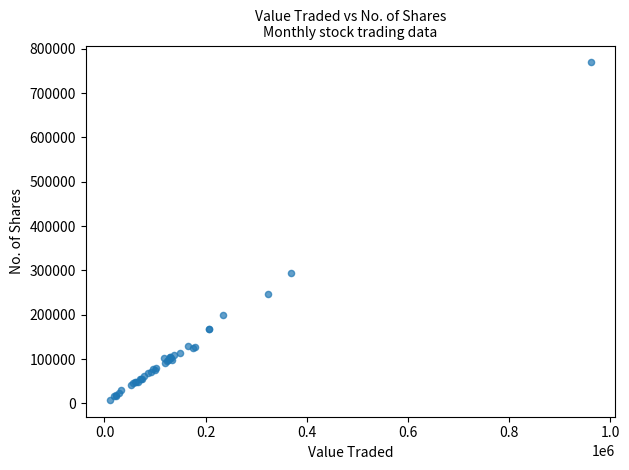

What Y value in the scatter plot is closest to 388787?

294023